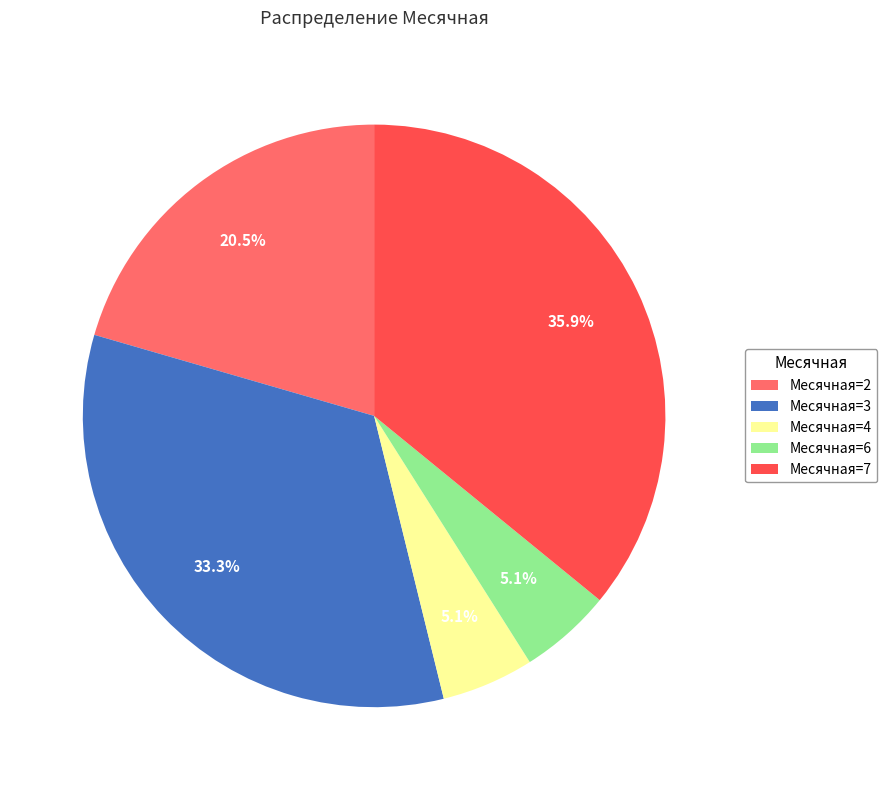

Count the number of slices in the pie.

5